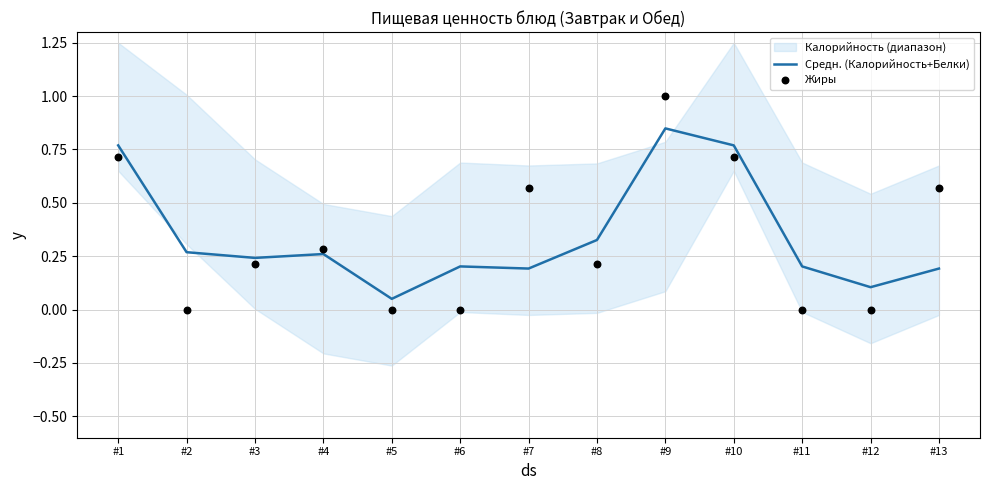

Which category has the highest value in the Средн. (Калорийность+Белки) series?

#9